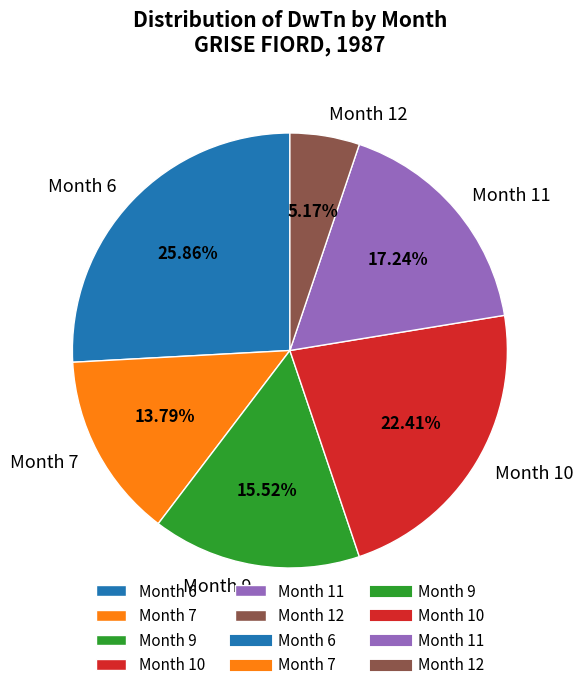

How many segments does this pie chart have?

6